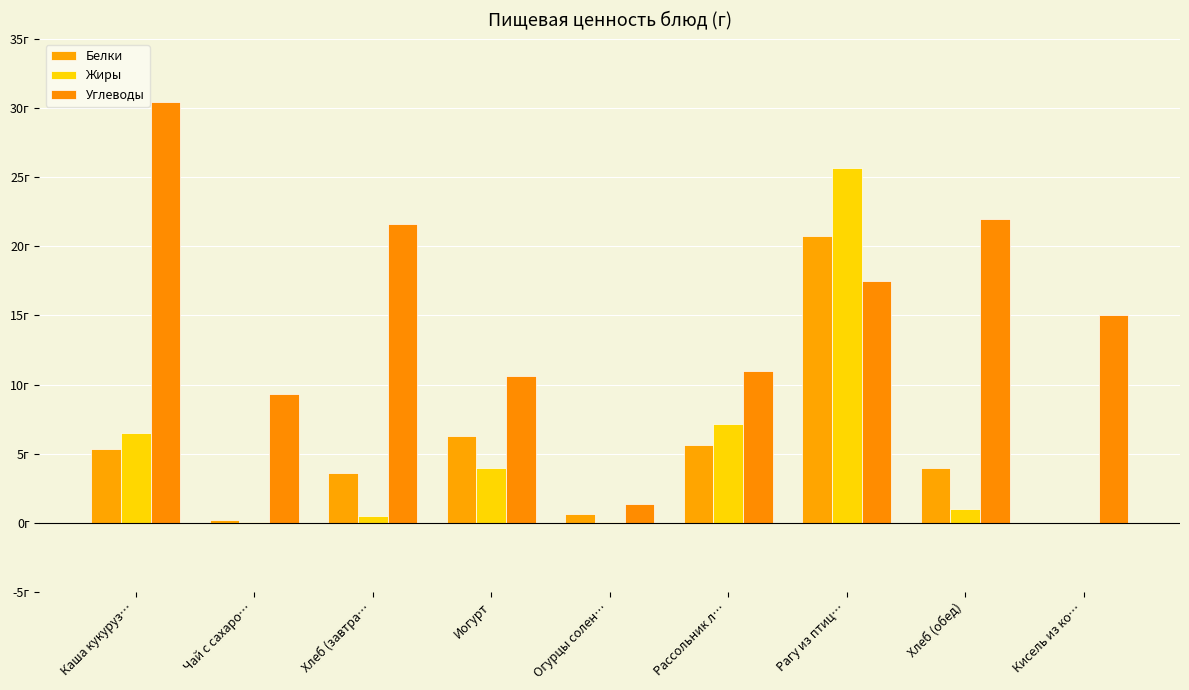

Are the bars grouped side by side (vs. stacked)?

Yes